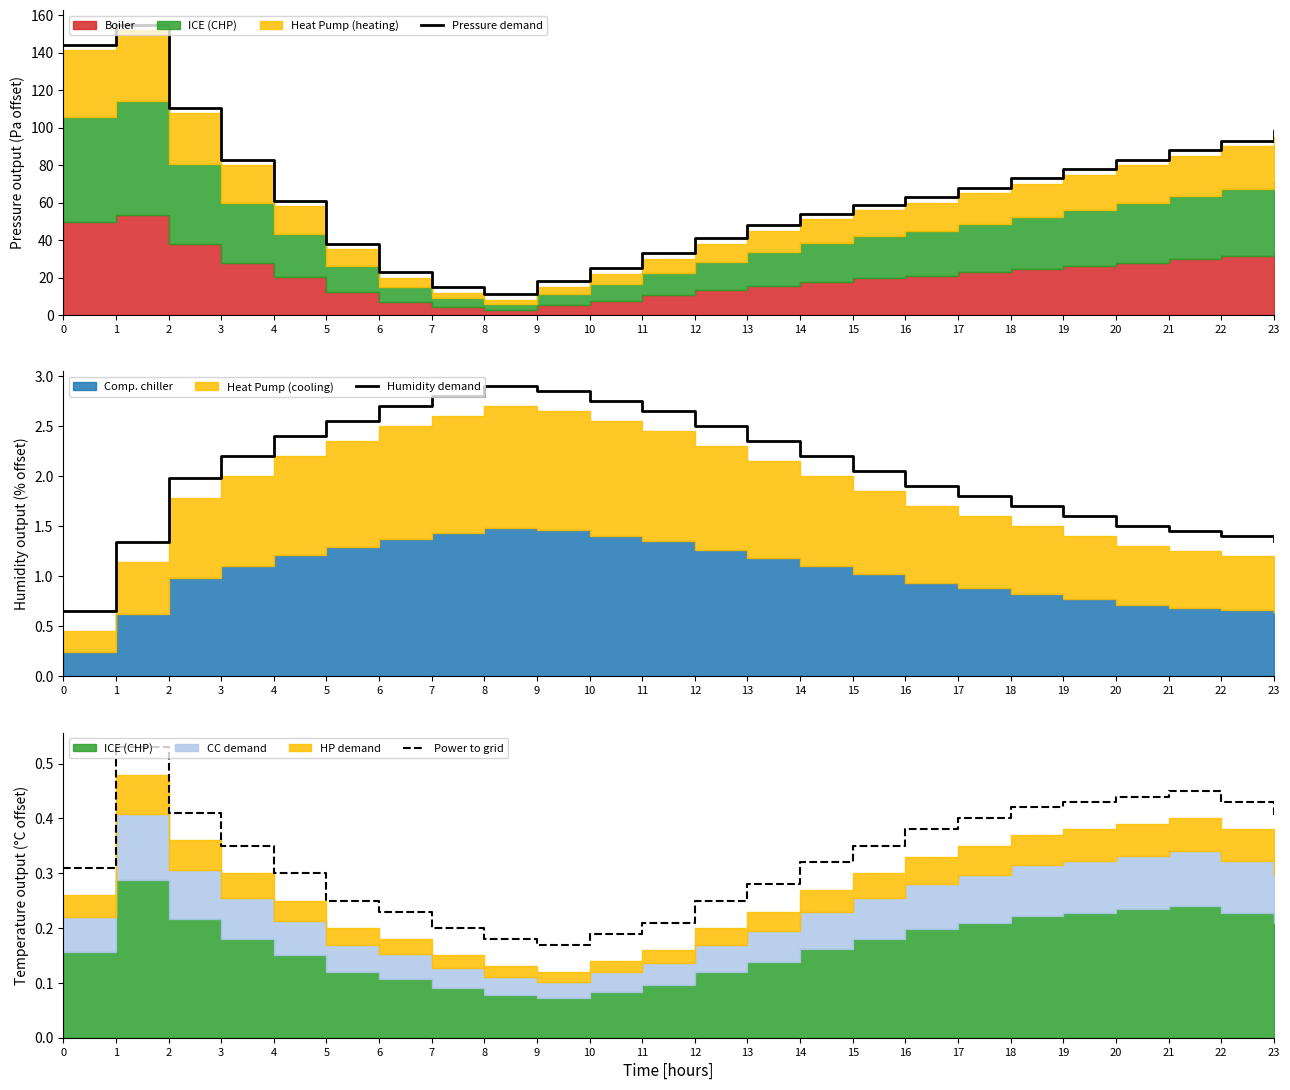

Which label corresponds to the smallest value in the chart?

9